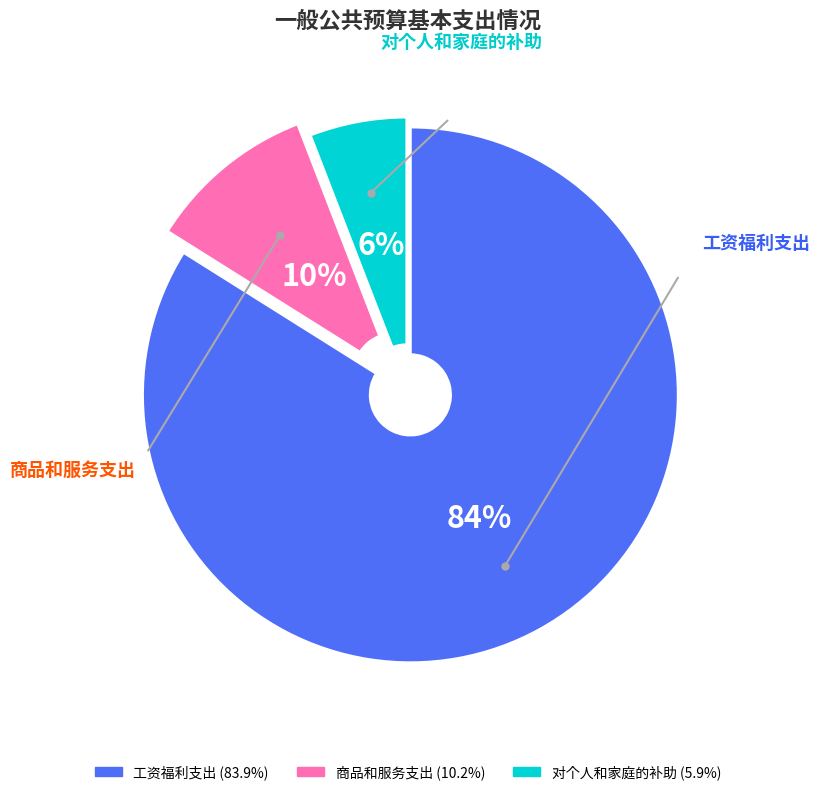

To the nearest percent, what portion does 工资福利支出 represent?

84%